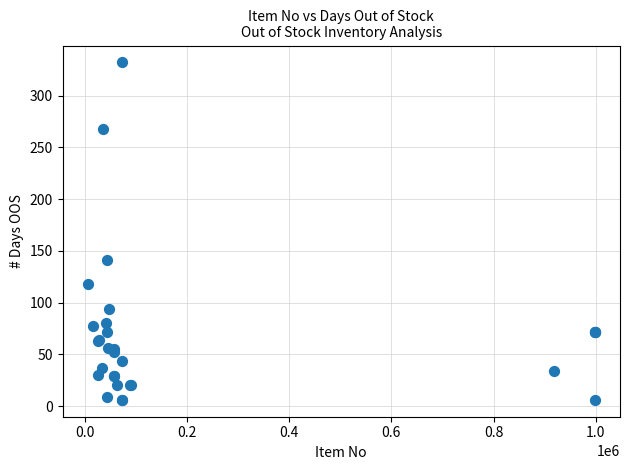

What Y value in the scatter plot is closest to 169?

141